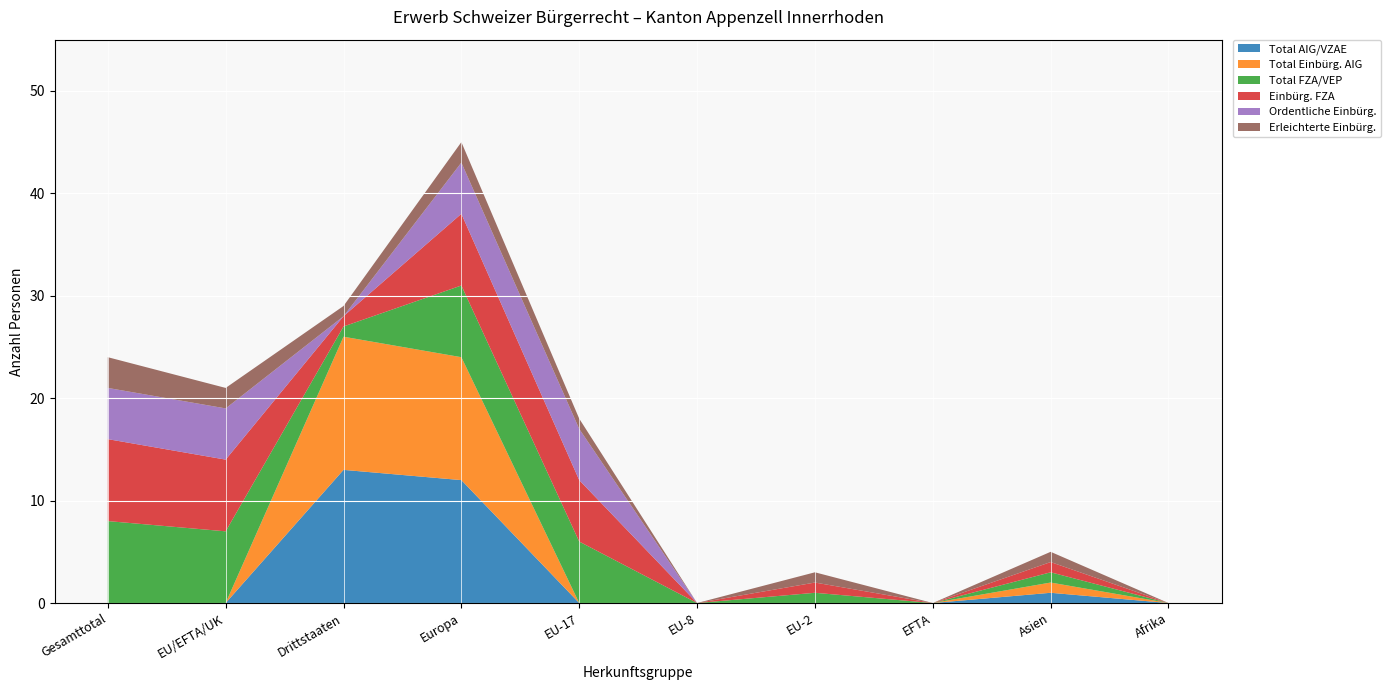

Reading right to left, transcribe all the data shown in this chart.

Total AIG/VZAE: 0	1	0	0	0	0	12	13	0	0
Total Einbürg. AIG: 0	1	0	0	0	0	12	13	0	0
Total FZA/VEP: 0	1	0	1	0	6	7	1	7	8
Einbürg. FZA: 0	1	0	1	0	6	7	1	7	8
Ordentliche Einbürg.: 0	0	0	0	0	5	5	0	5	5
Erleichterte Einbürg.: 0	1	0	1	0	1	2	1	2	3